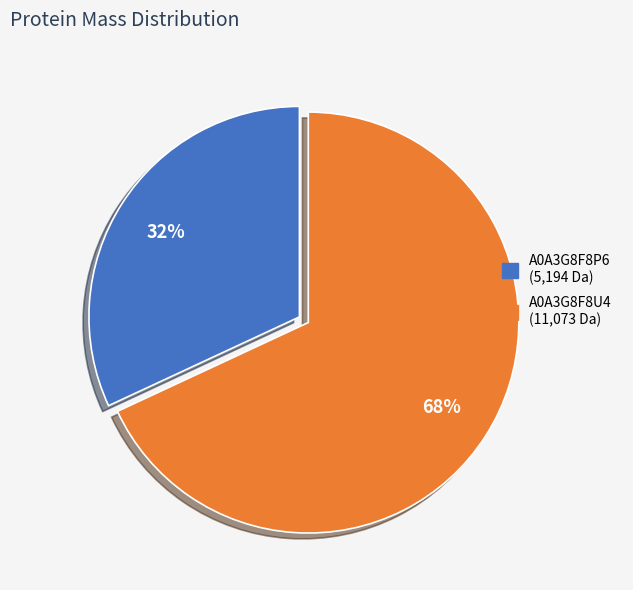

Is there any slice that represents more than half of the pie?

Yes